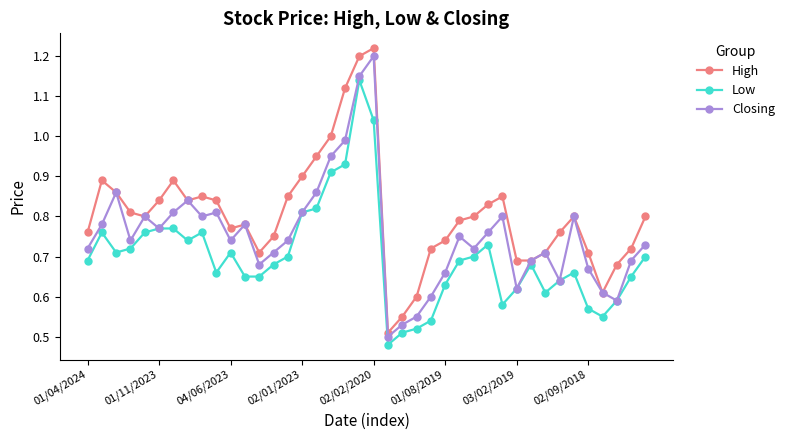

Which series has the widest spread of values?

High